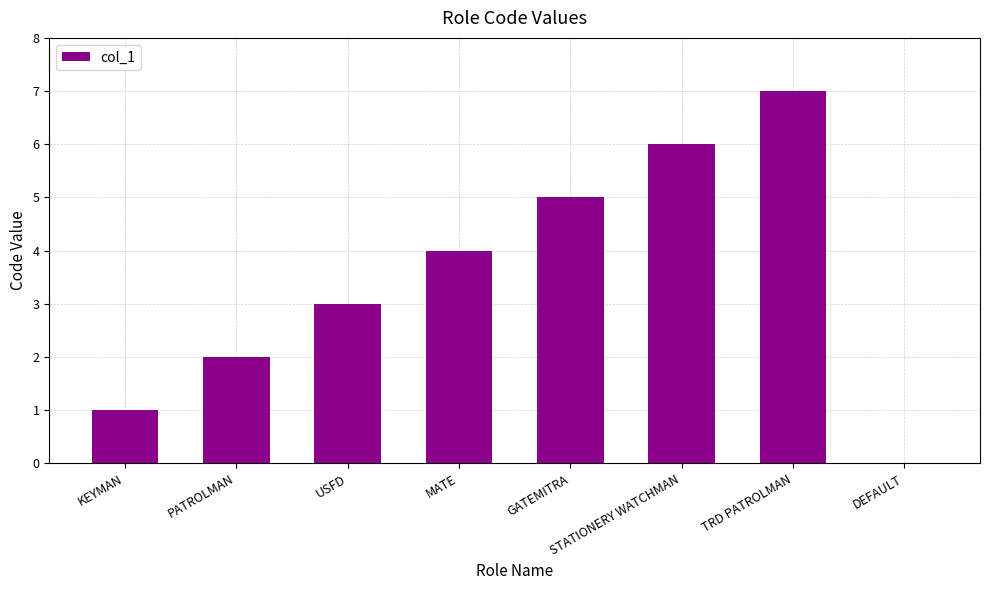

Reading left to right, extract all data points from this chart.

KEYMAN=1	PATROLMAN=2	USFD=3	MATE=4	GATEMITRA=5	STATIONERY WATCHMAN=6	TRD PATROLMAN=7	DEFAULT=0